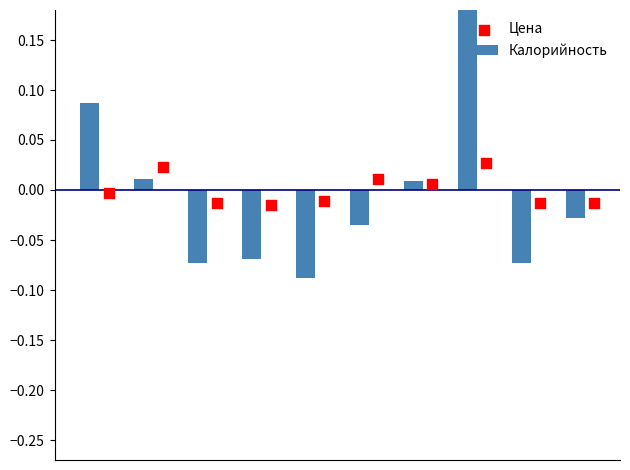

Which series has the widest spread of Y values?

Калорийность